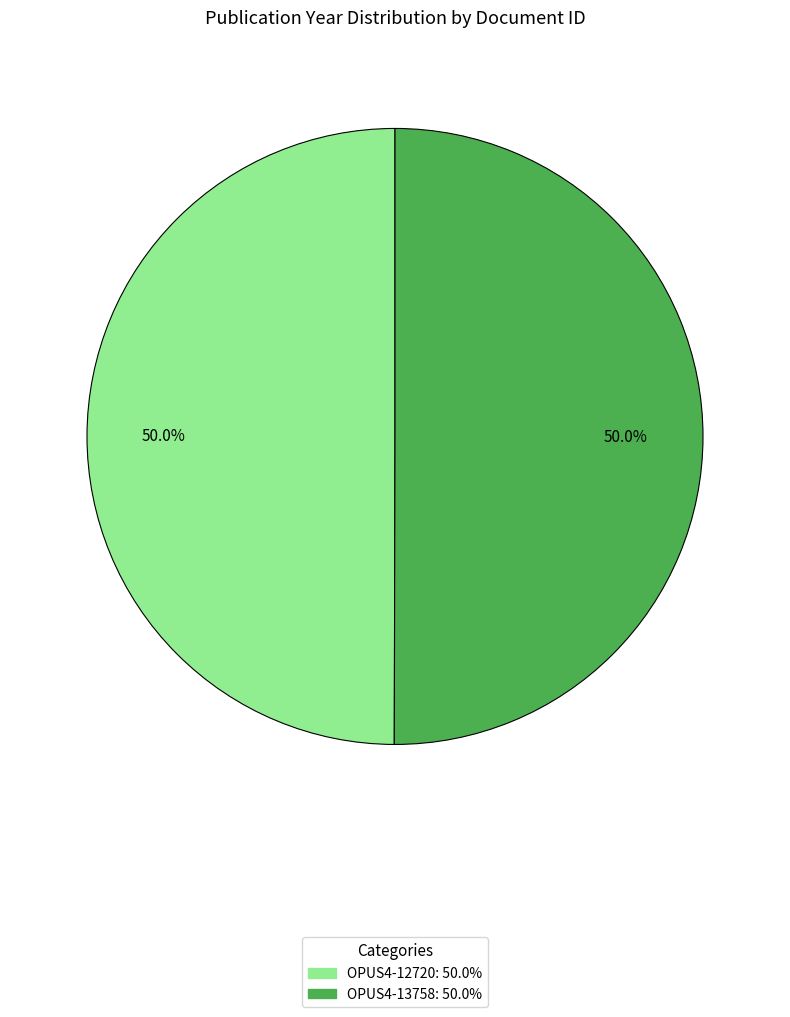

To the nearest percent, what is the combined percentage of OPUS4-13758 and OPUS4-12720?

100%